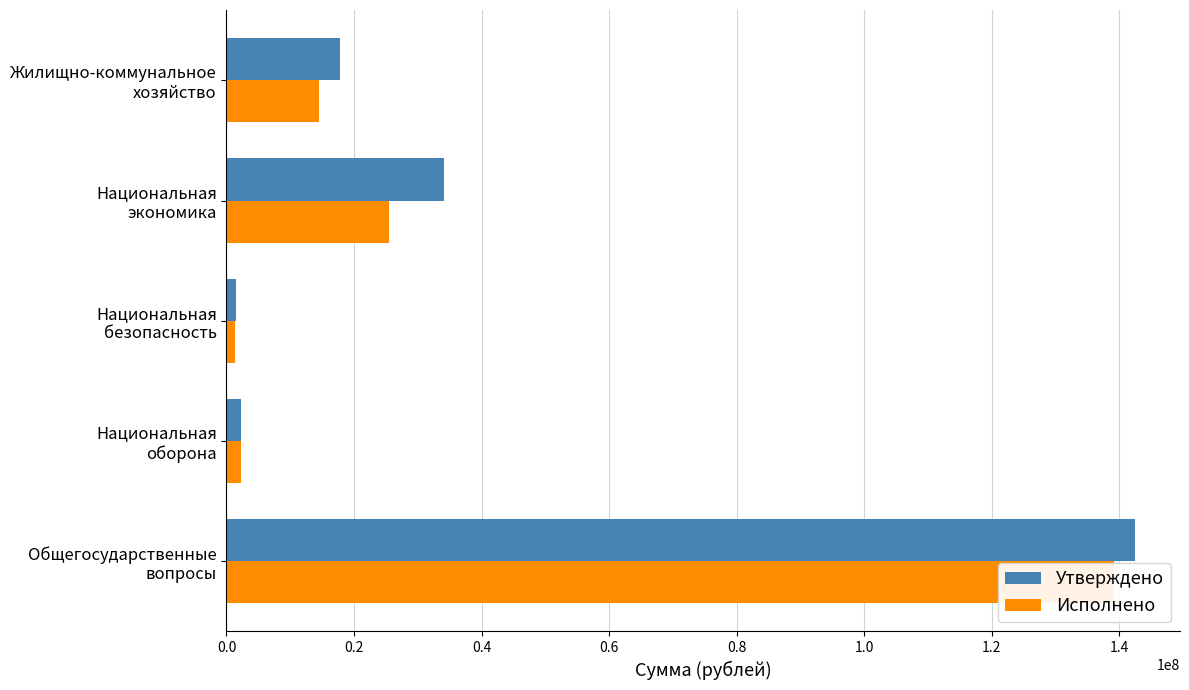

Are the bars horizontal?

Yes